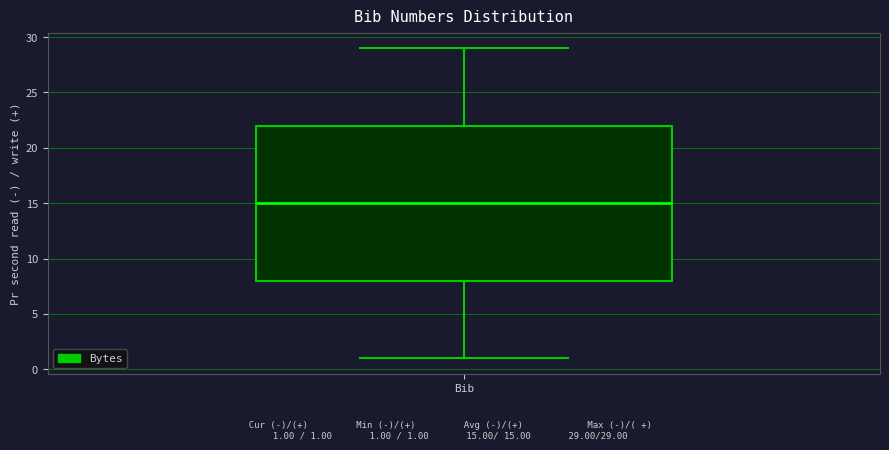

Transcribe this box plot: give where the median line is, the range the box spans, and where the two whiskers end, as read against the y-axis. The values are not printed on the chart, so give them approximately, as read against the axis.

median 15, box 8 to 22, whiskers 1 to 29